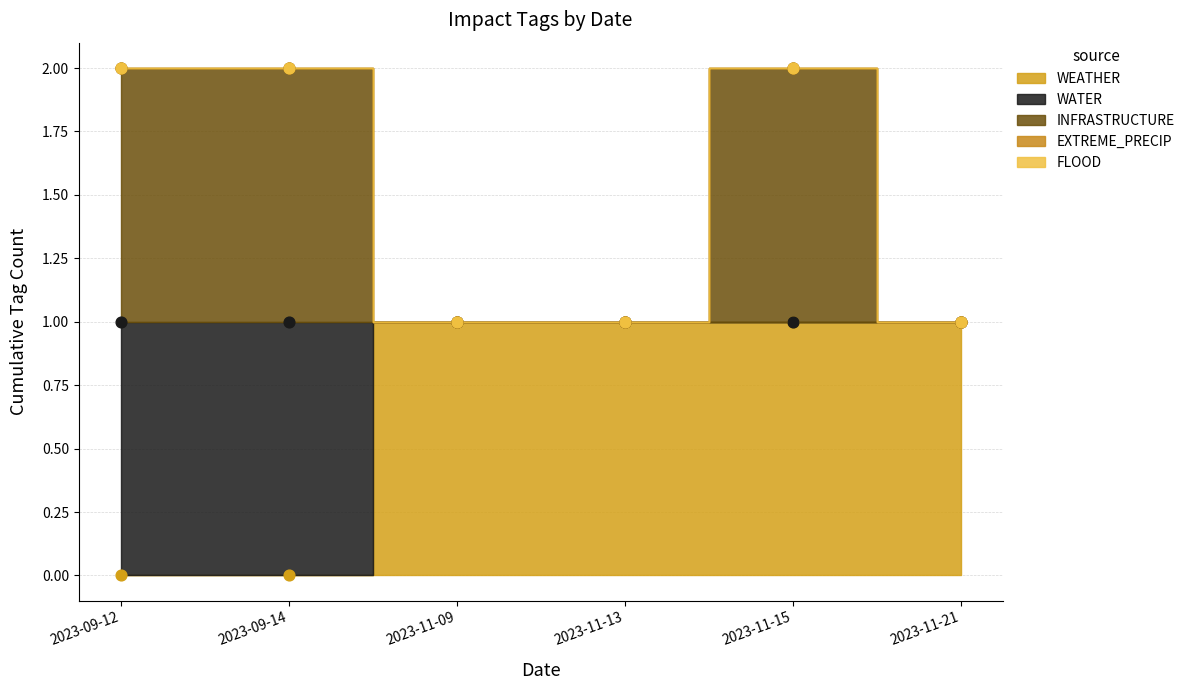

At how many categories does at least one series exceed 0?

6